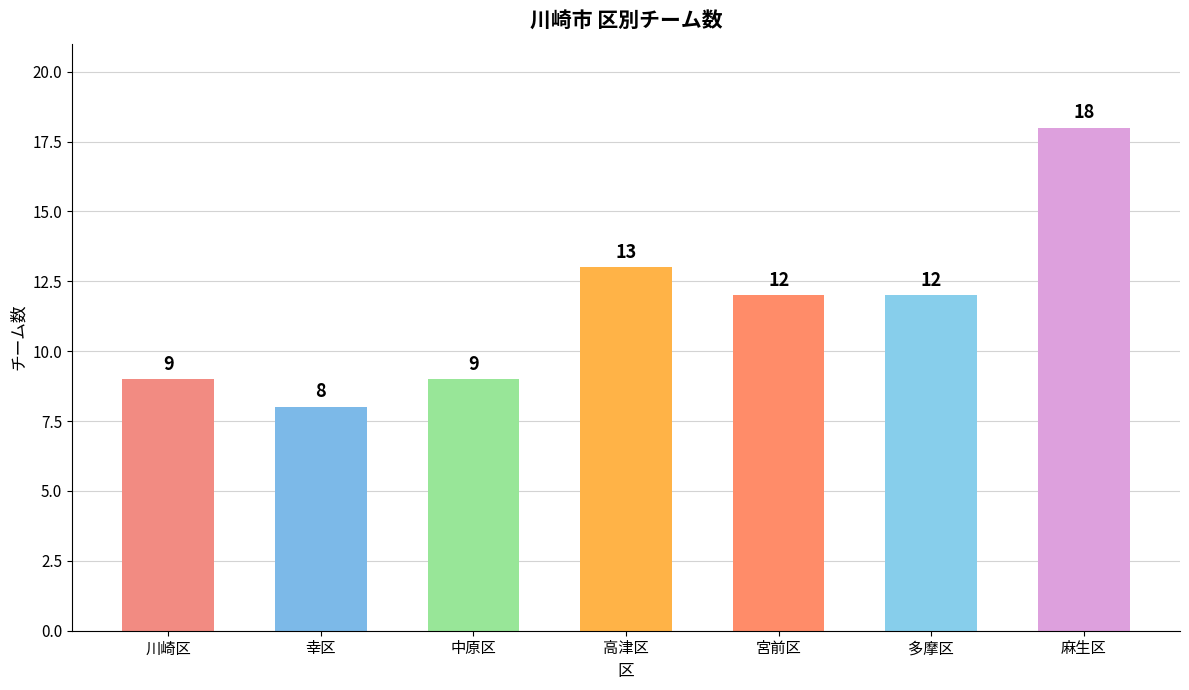

Read the value at 多摩区, to the nearest 10.

10